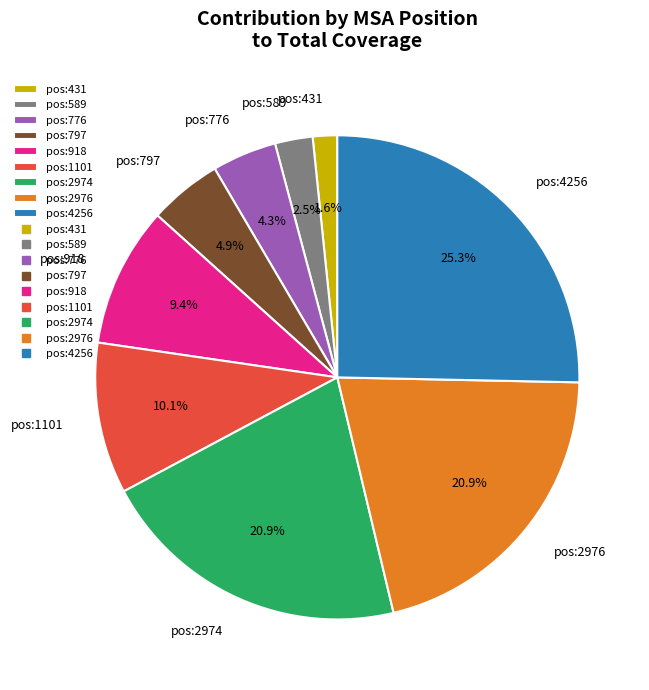

To the nearest percent, what percentage of the pie is pos:1101?

10%